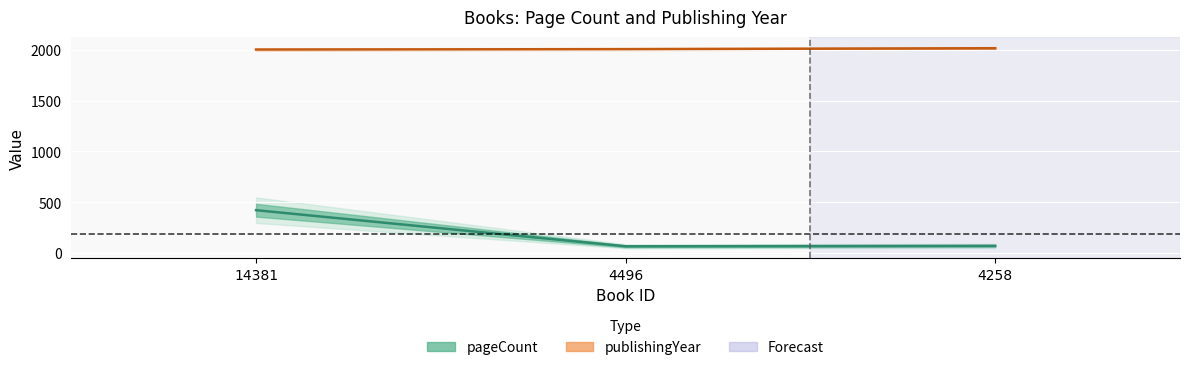

Rank the series by their average value, from lowest to highest.

pageCount (mean), publishingYear (mean)